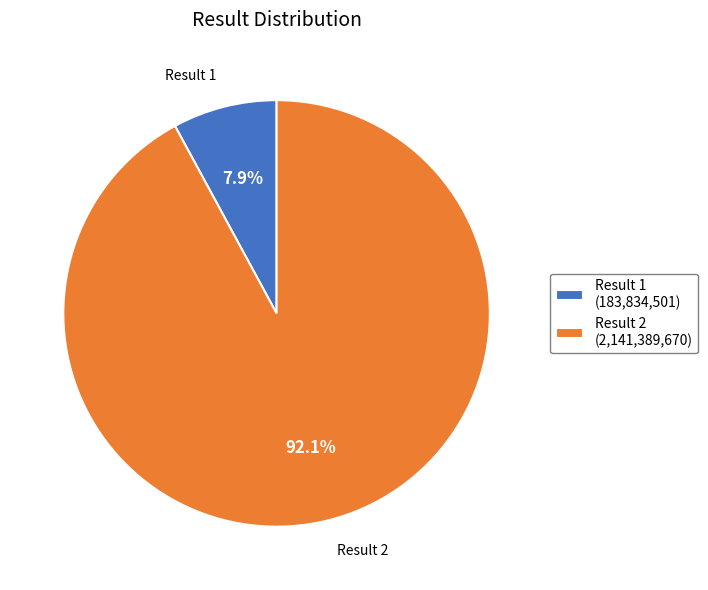

Which slice represents more than half of the pie?

Result 2 (2,141,389,670)